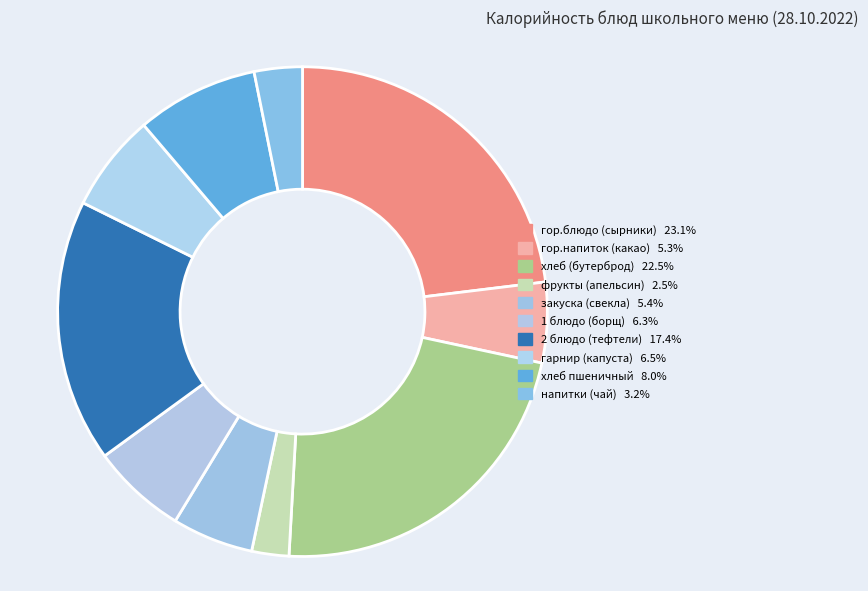

True or false: хлеб пшеничный accounts for 1% of the total.

False